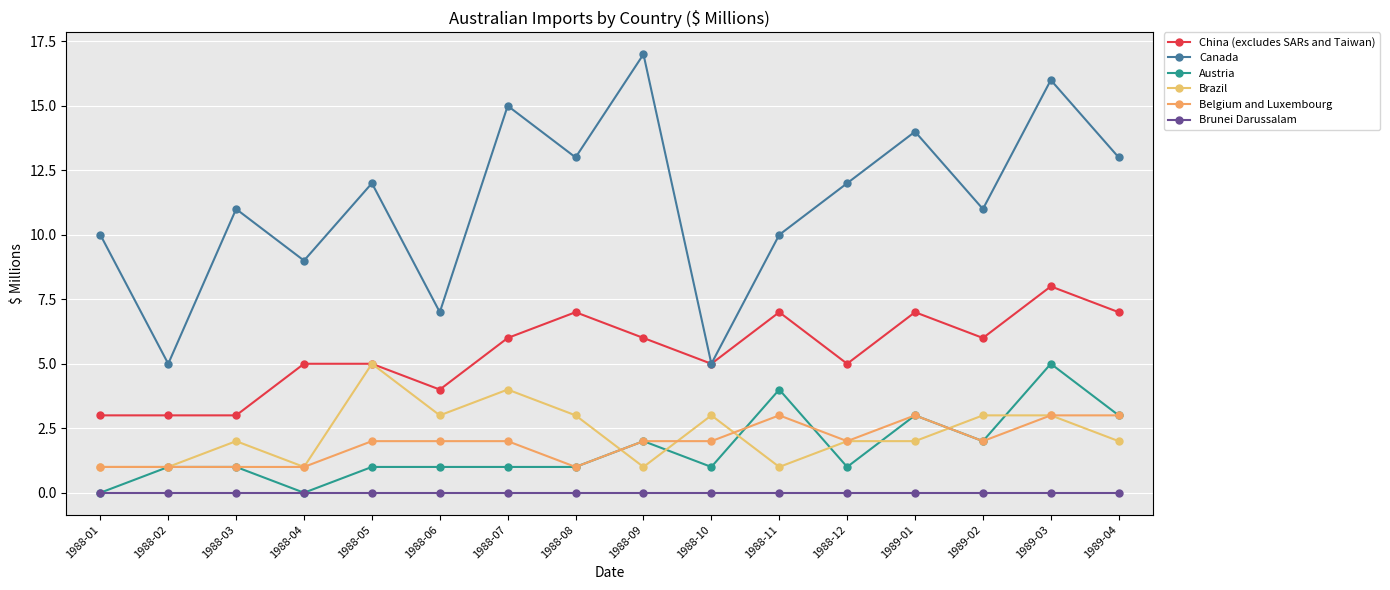

What is the label of the 12th point from the right?

1988-05